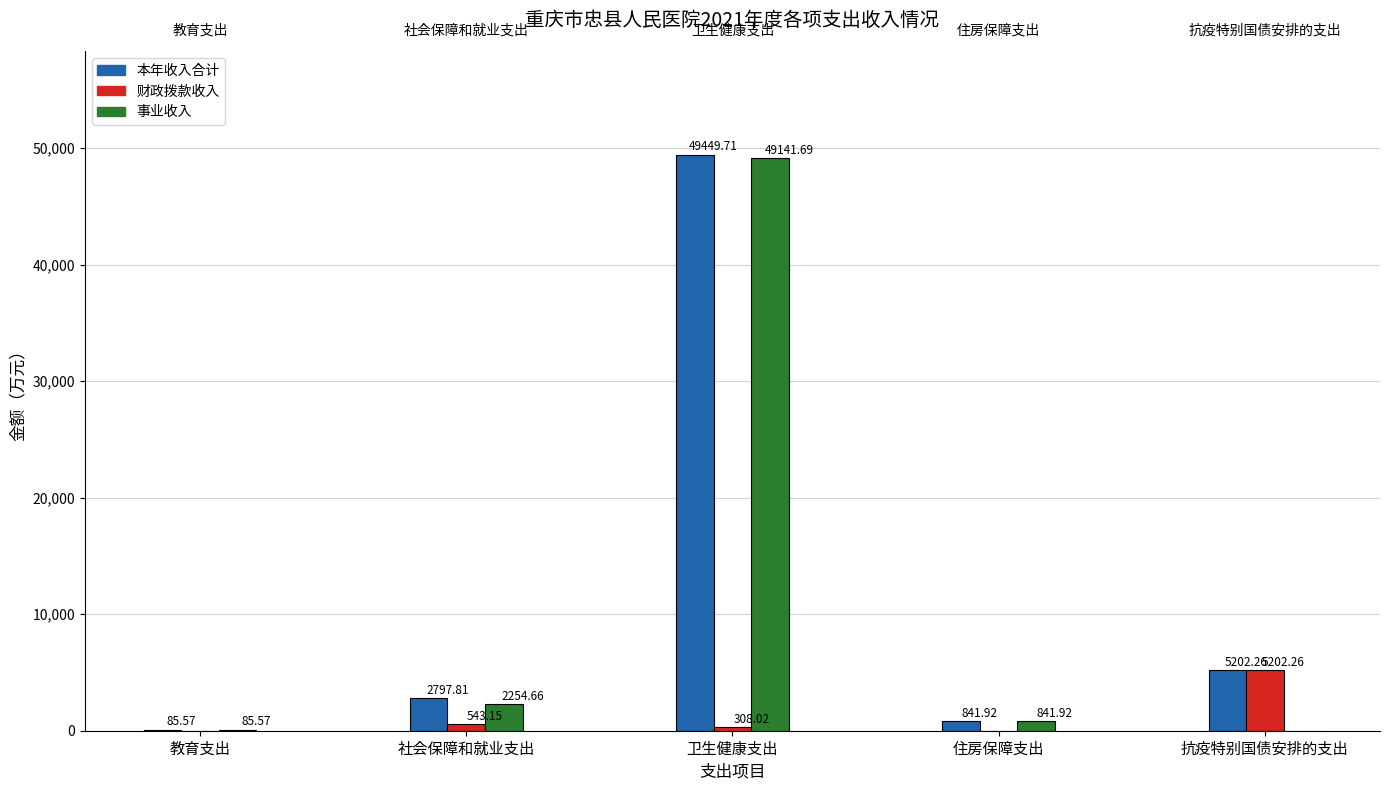

Where is 事业收入 nearest to the value 24570?

社会保障和就业支出